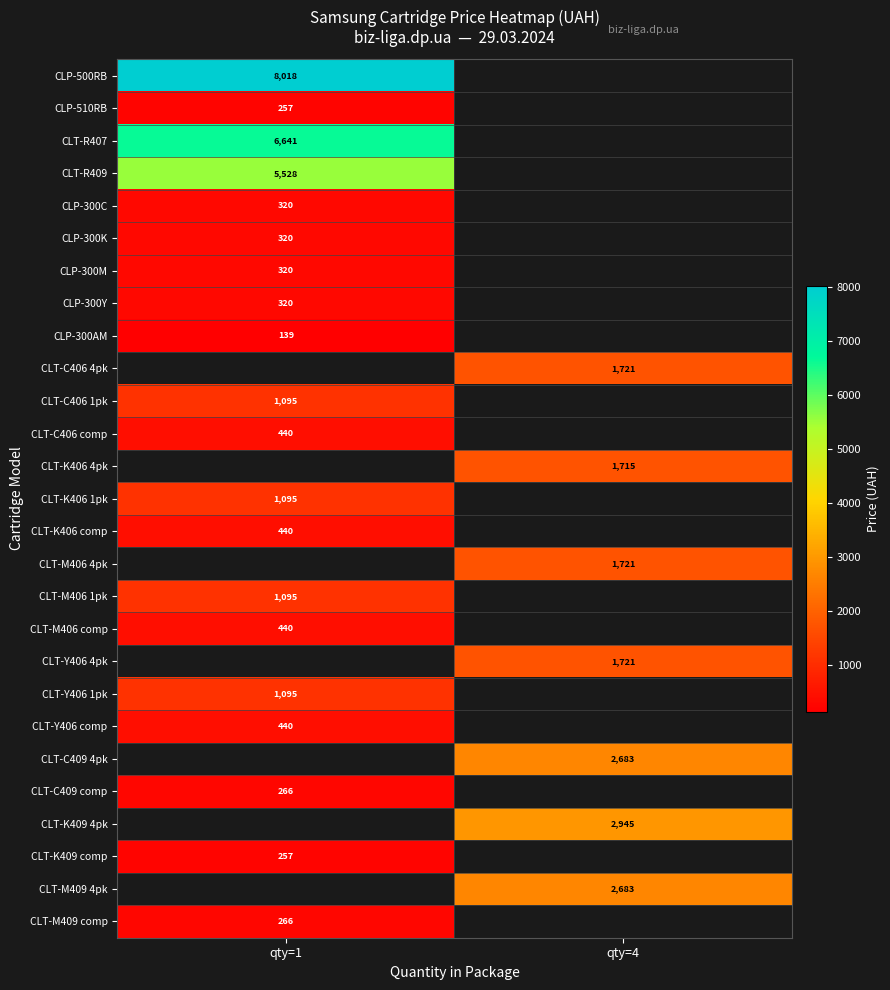

Is it true that CLT-M409 4pk equals 4604.5 at qty=4?

False